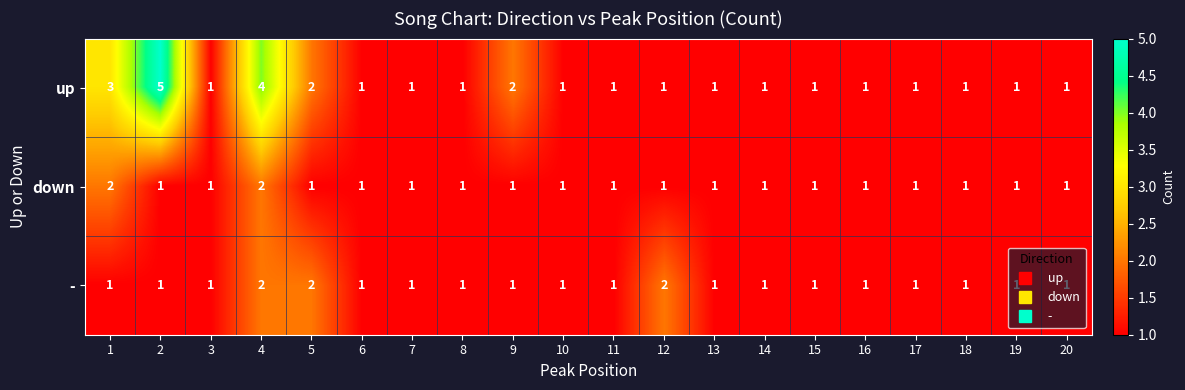

What is the sum of all down values?

22